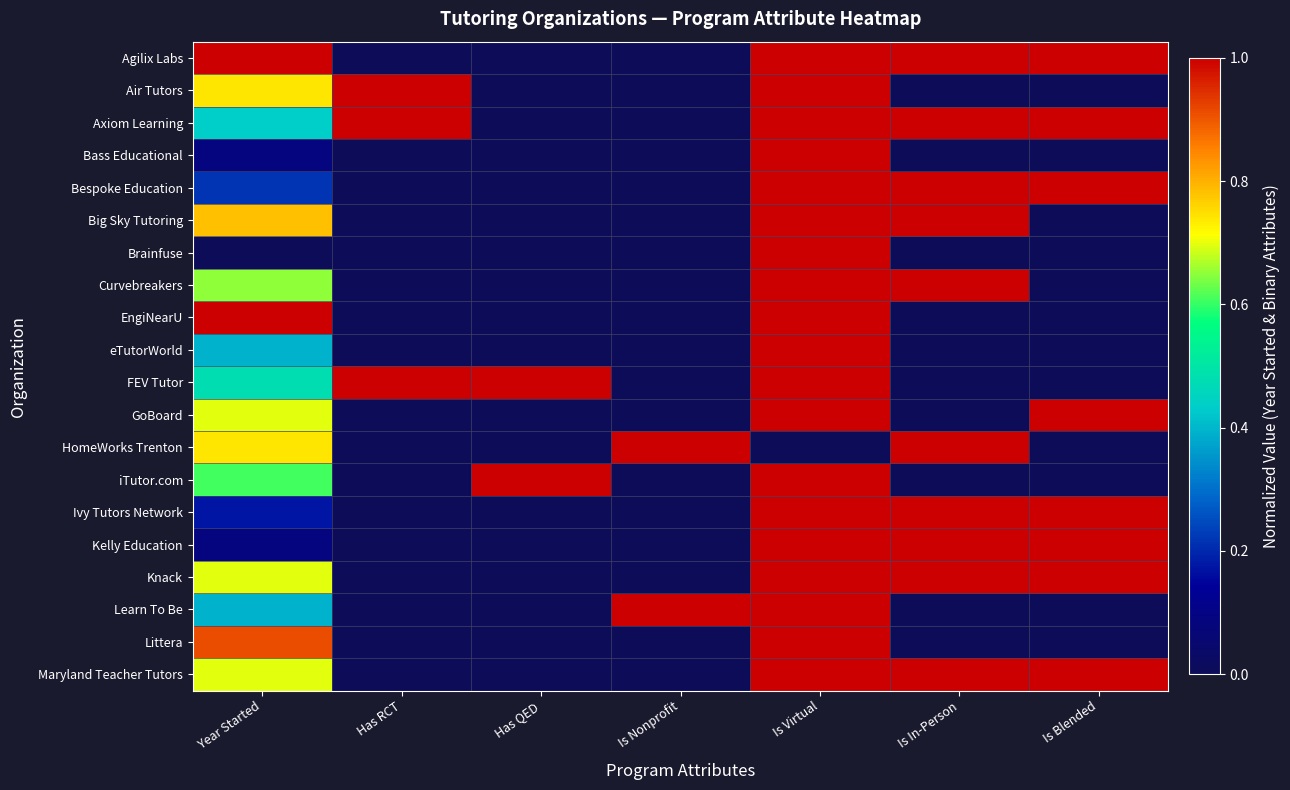

Which series has the largest range (max minus min)?

Agilix Labs